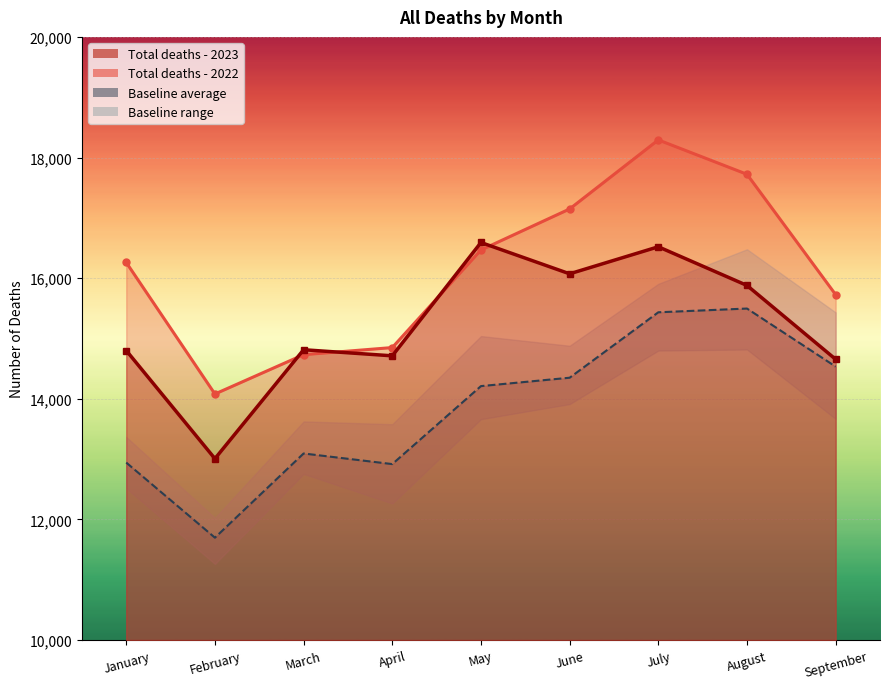

Which series changed the most between February and September?

Baseline average